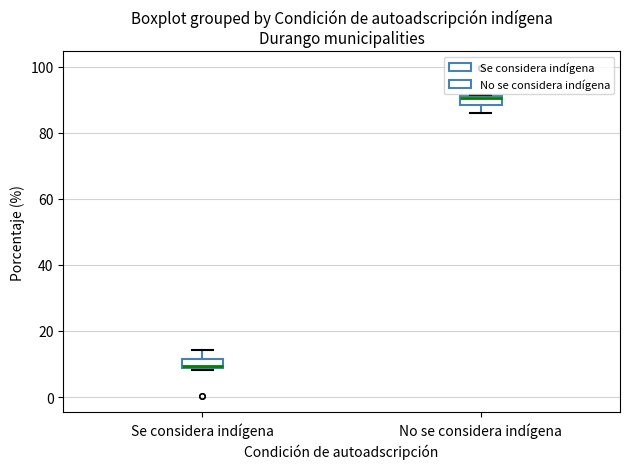

Which box's median line is the highest?

No se considera indígena